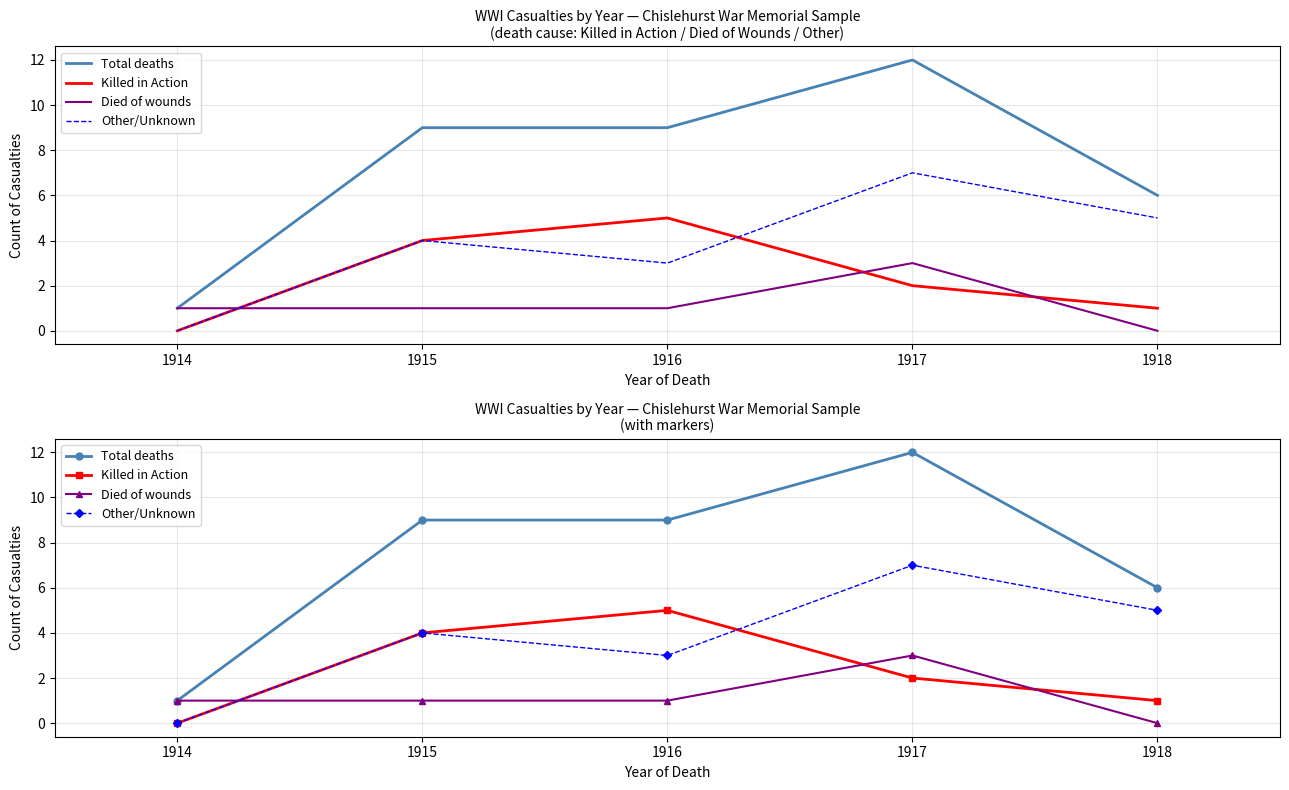

True or false: Other/Unknown and Died of wounds intersect in this chart.

True